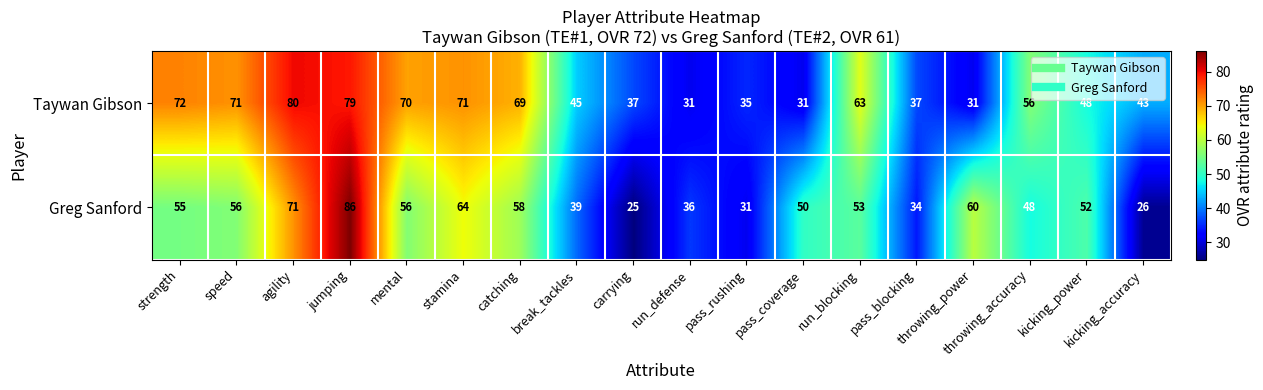

The Greg Sanford series shows 53 at run_blocking. True or false?

True